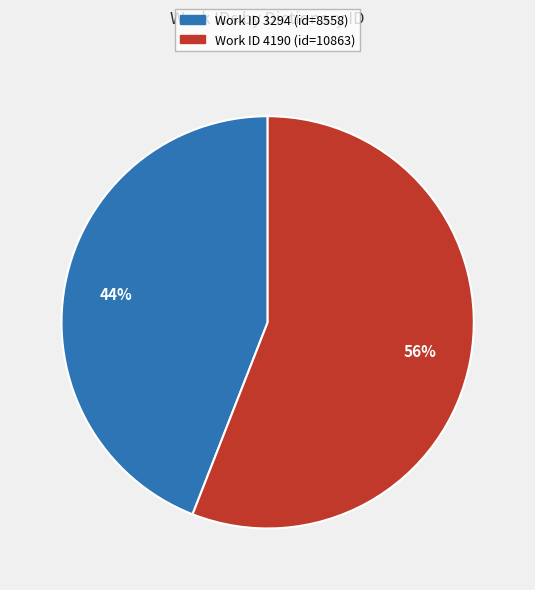

To the nearest percent, what is the difference between the largest and smallest slice percentages?

12%